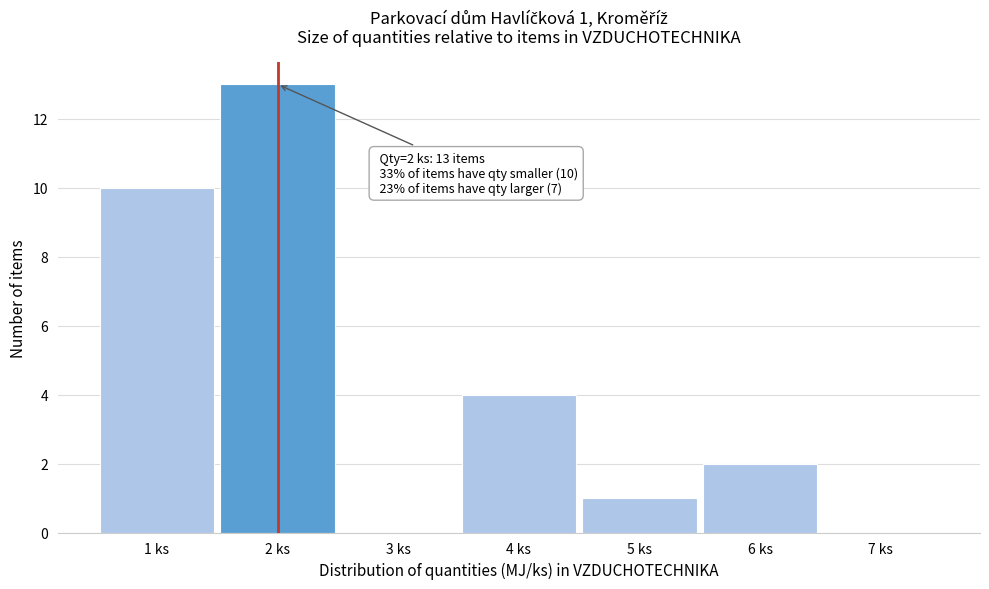

Over which range of the x-axis is the bar tallest?

1.5 to 2.5